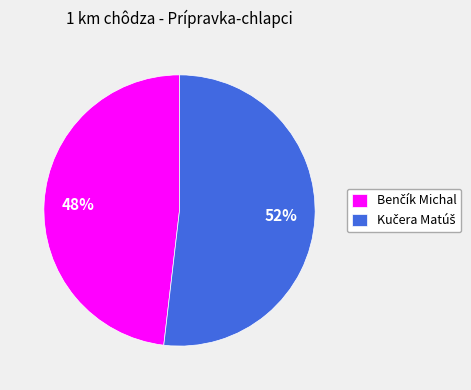

To the nearest percent, what is the average slice percentage?

50%